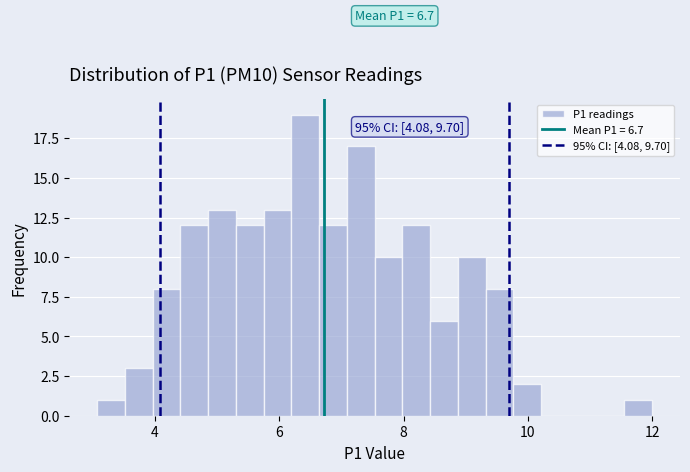

Around what value on the x-axis is the tallest bar? Give the approximate position of its centre, as read against the axis.

6.4